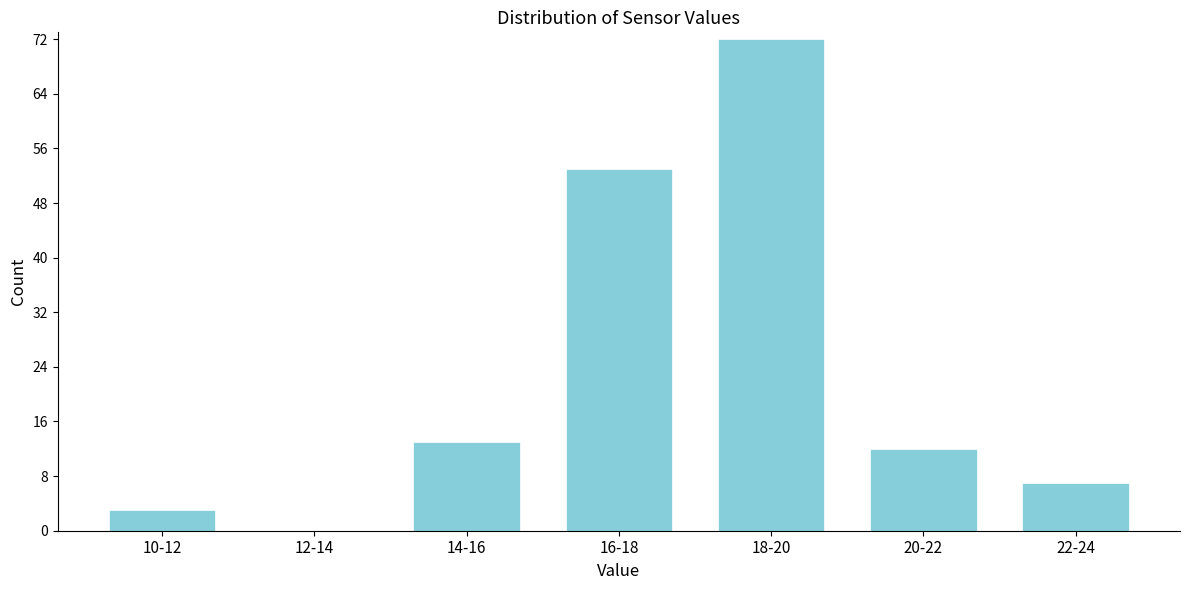

Reading right to left, extract all data points from this chart.

22-24=7	20-22=12	18-20=72	16-18=53	14-16=13	12-14=0	10-12=3